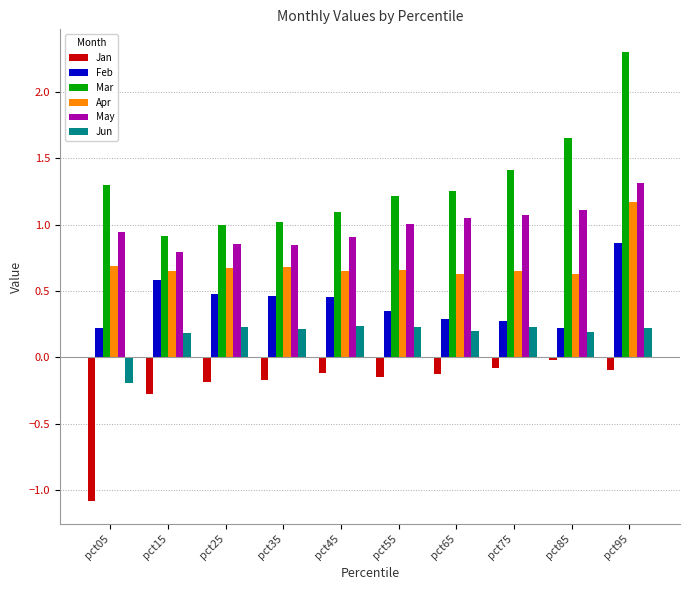

Is it true that May equals 1.2 at pct25?

False